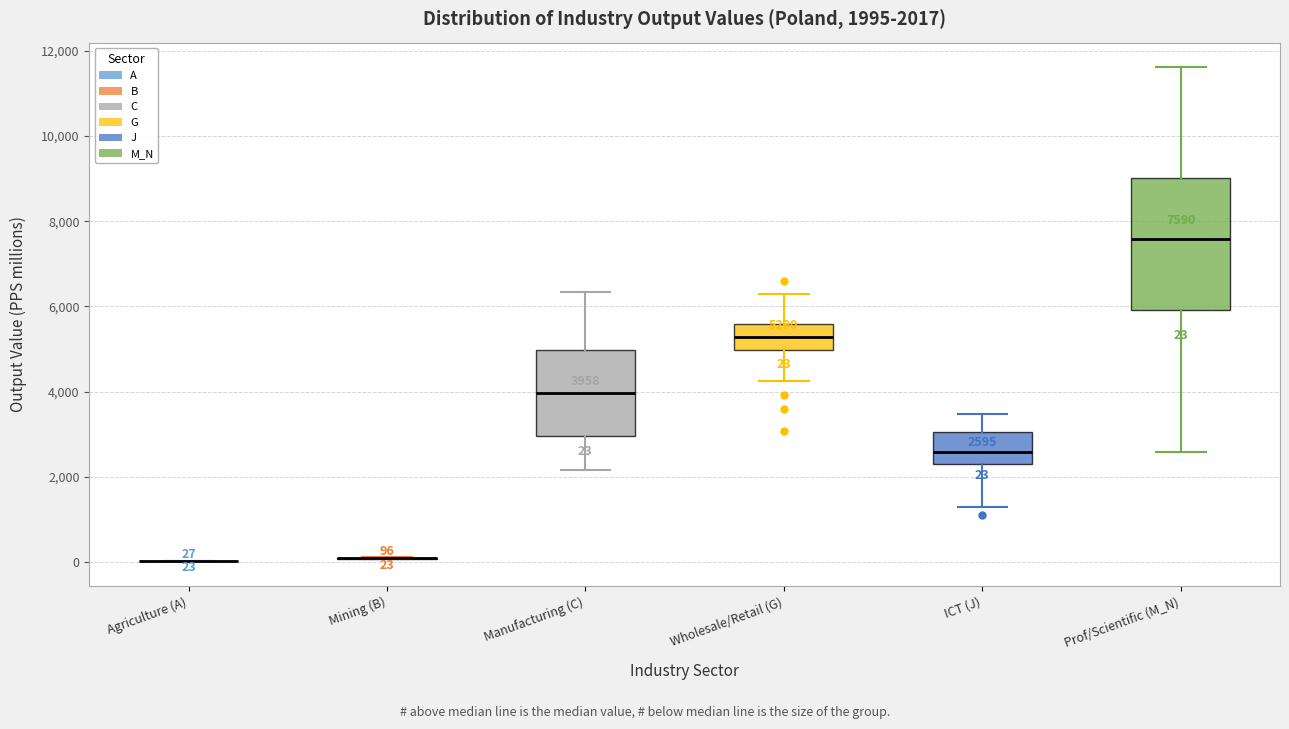

Comparing the boxes themselves (not the whiskers), which one is the tallest?

Prof/Scientific (M_N)